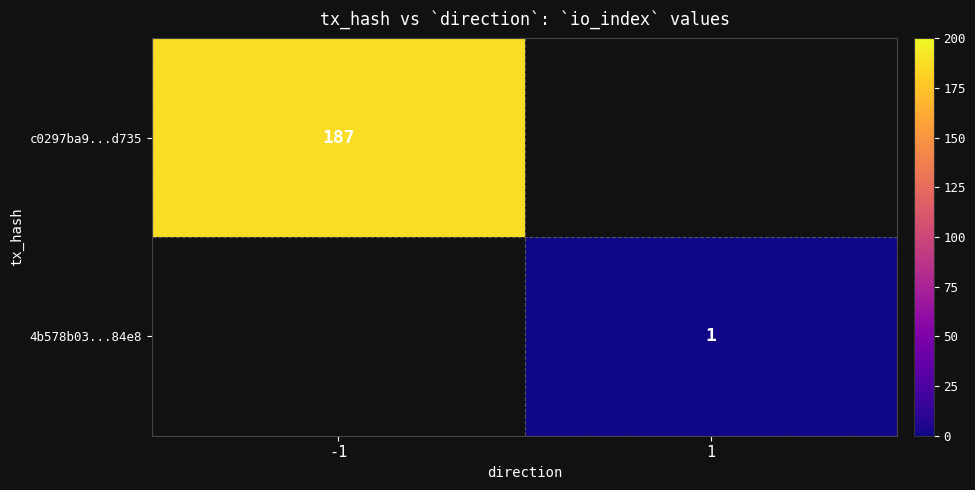

Is it true that c0297ba9...d735 equals 187 at -1?

True